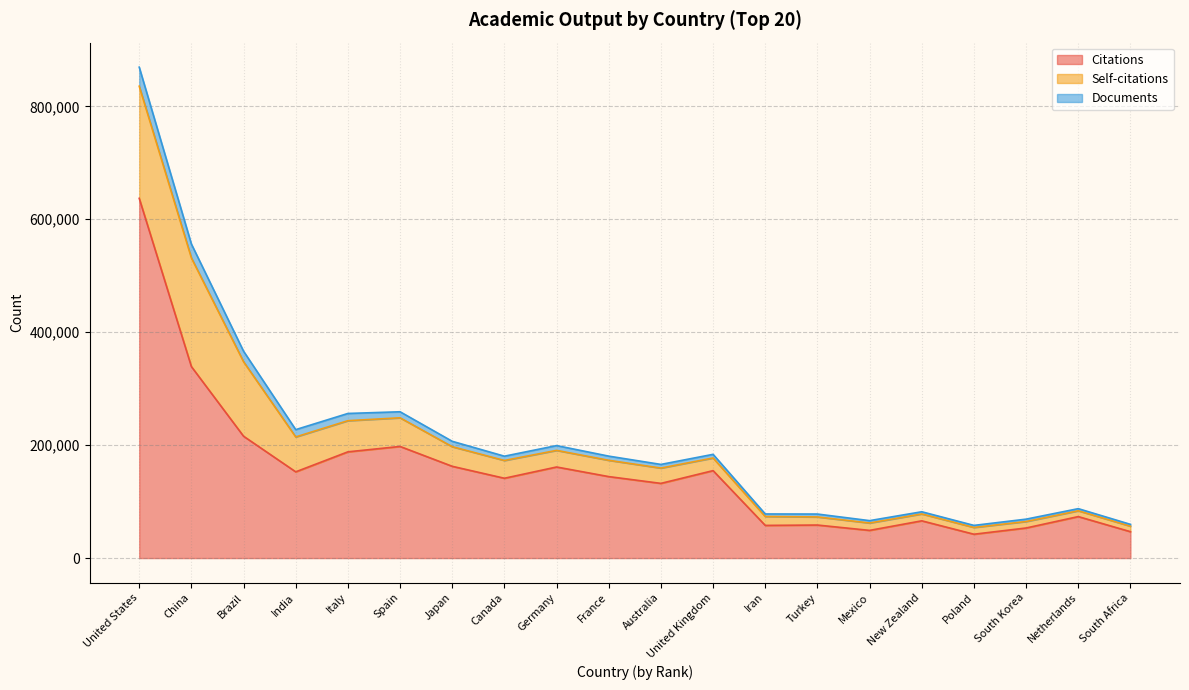

The Citations series shows 207148 at India. True or false?

False